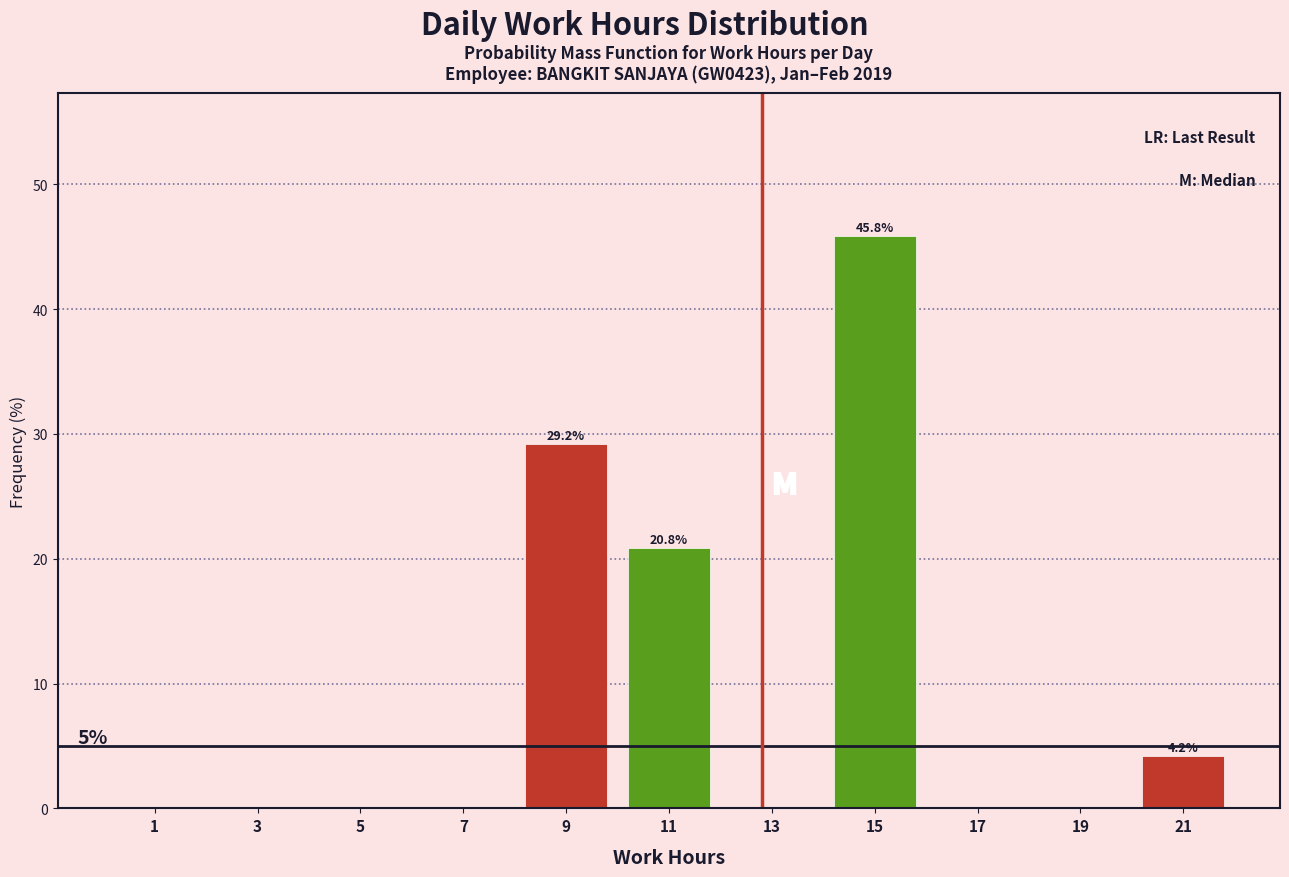

Over which range of the x-axis is the bar tallest?

14 to 16